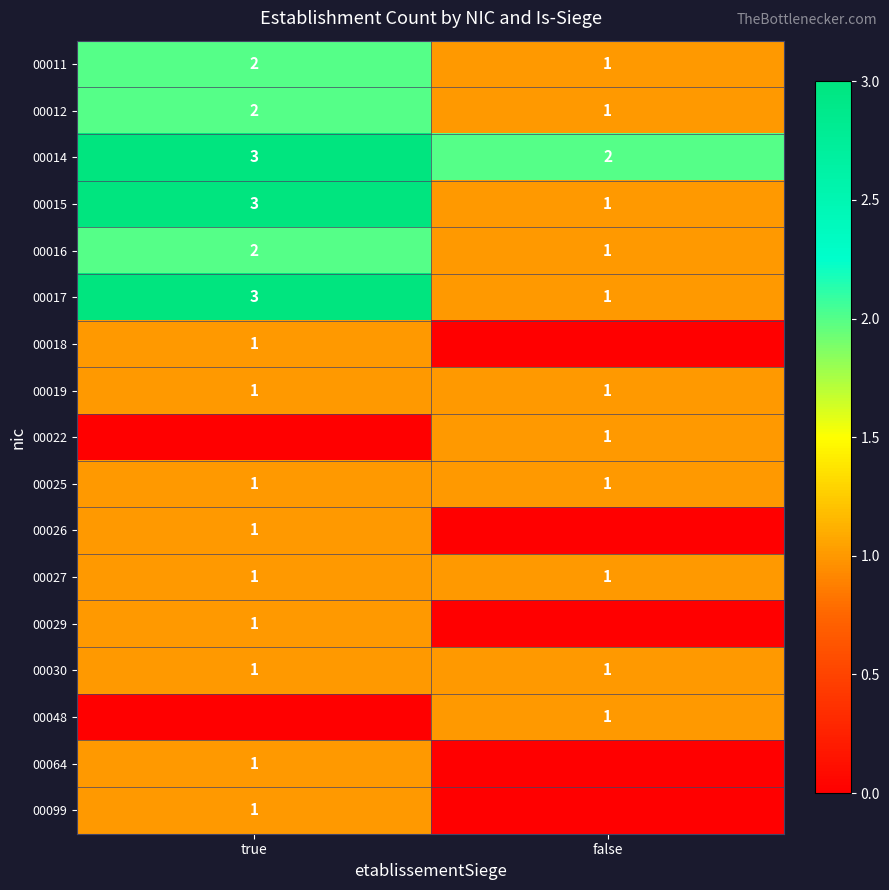

What is the difference between the highest and lowest values at true?

3